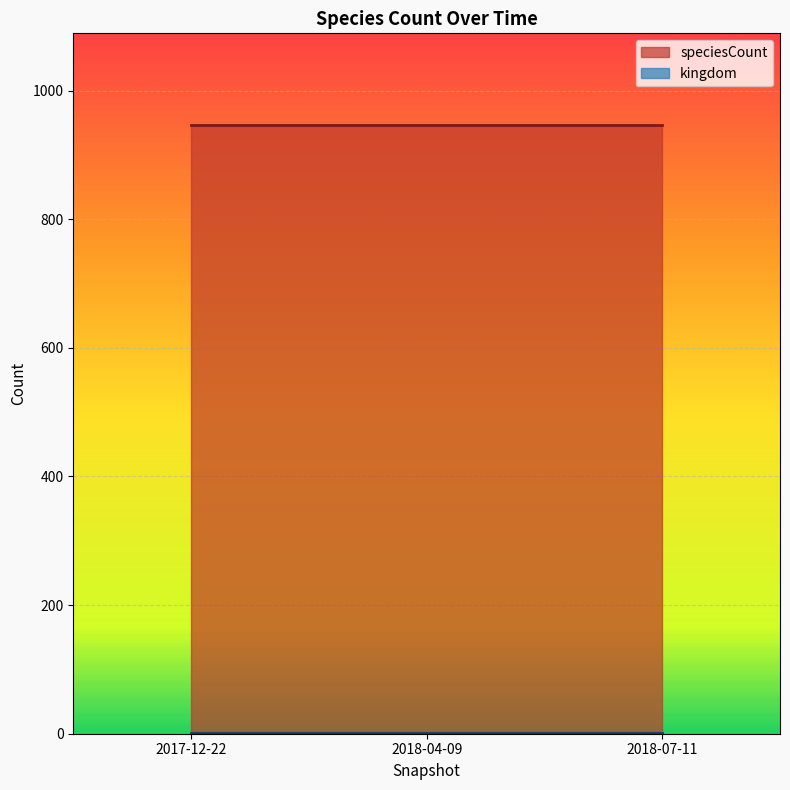

At 2017-12-22, list the series in order from largest to smallest.

speciesCount, kingdom